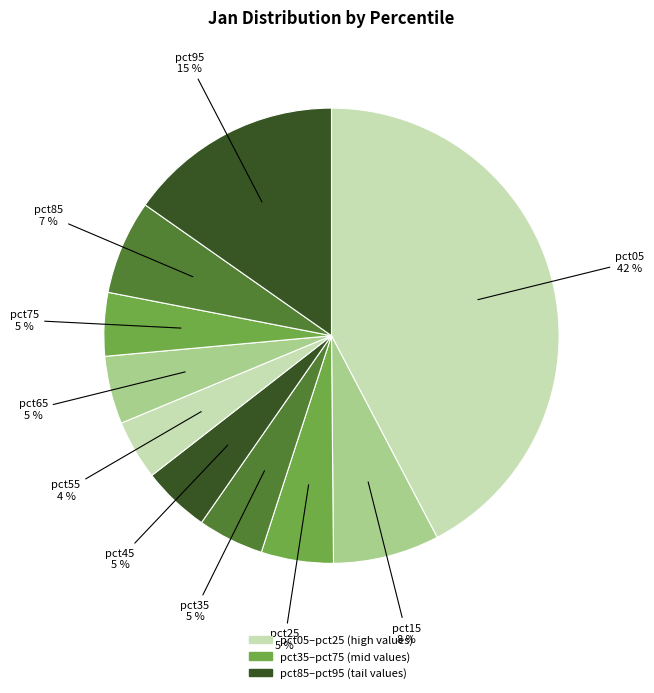

Do pct65 and pct25 together represent more than half of the pie?

No